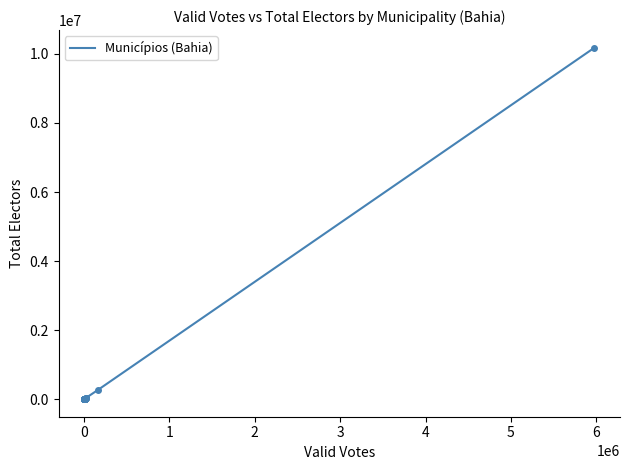

What is the maximum value shown in the chart?

10179390